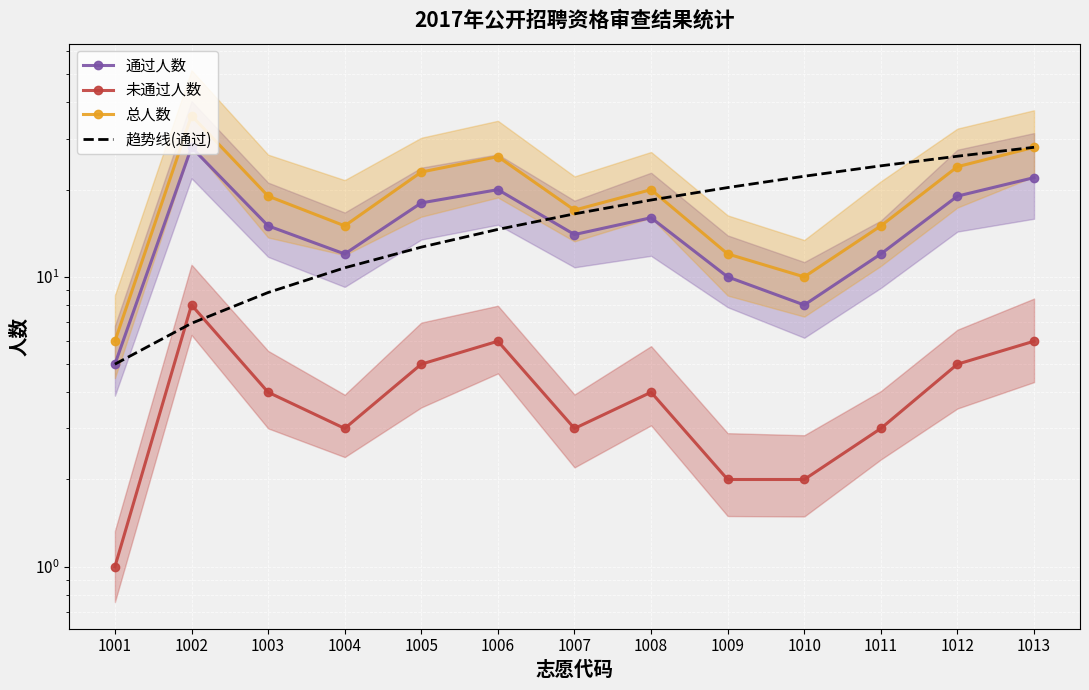

Which category has the highest value across all series?

1002